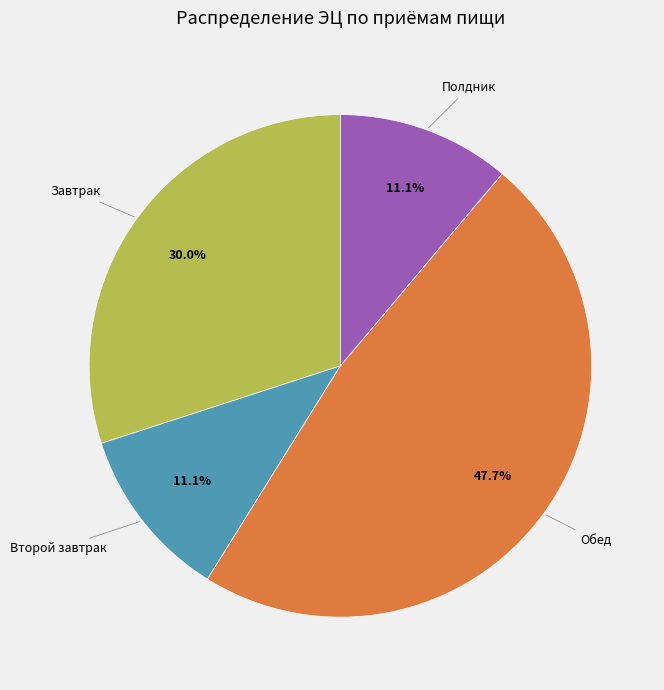

To the nearest percent, what is the difference between the Полдник and Обед slice percentages?

37%